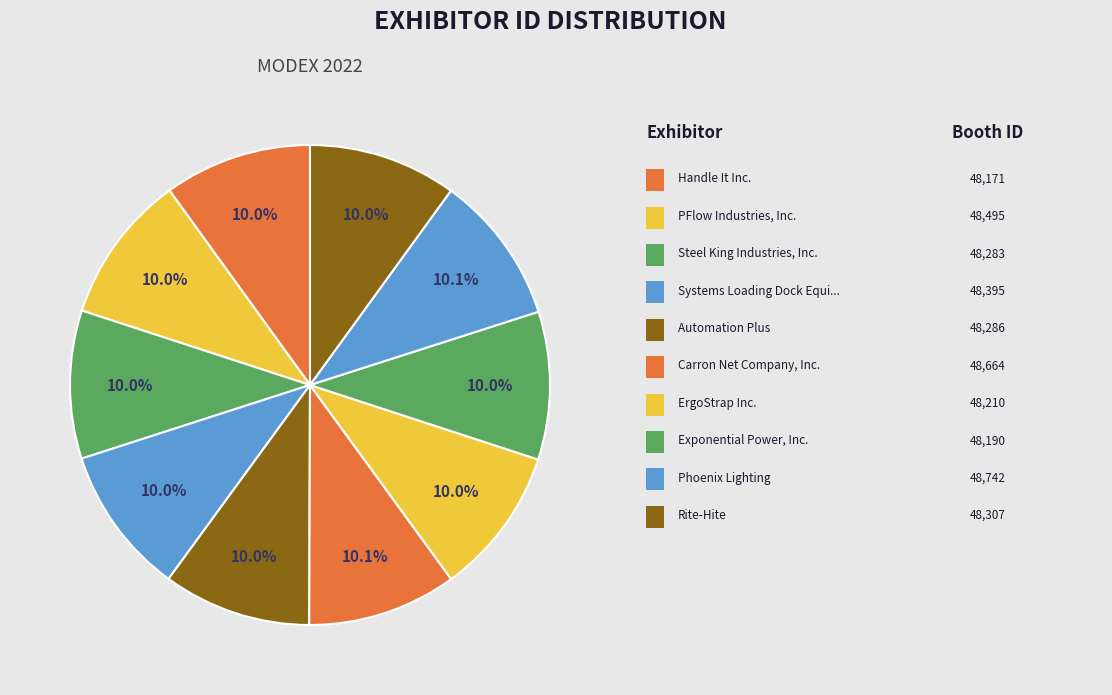

How many segments does this pie chart have?

10